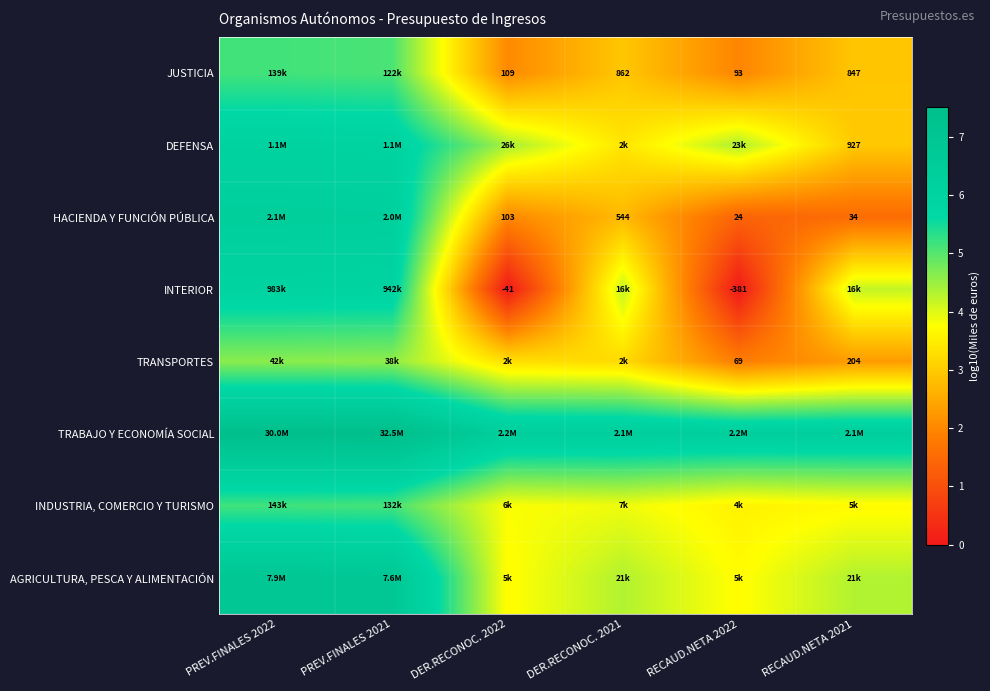

Which label corresponds to the smallest value in the chart?

DER.RECONOC. 2022